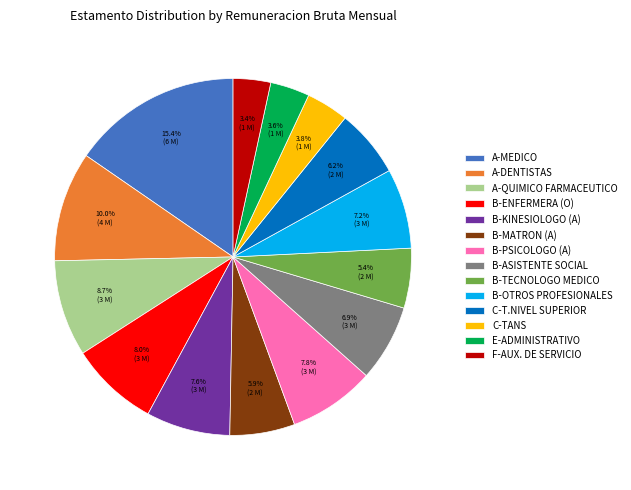

Between B-ASISTENTE SOCIAL and F-AUX. DE SERVICIO, which is larger?

B-ASISTENTE SOCIAL